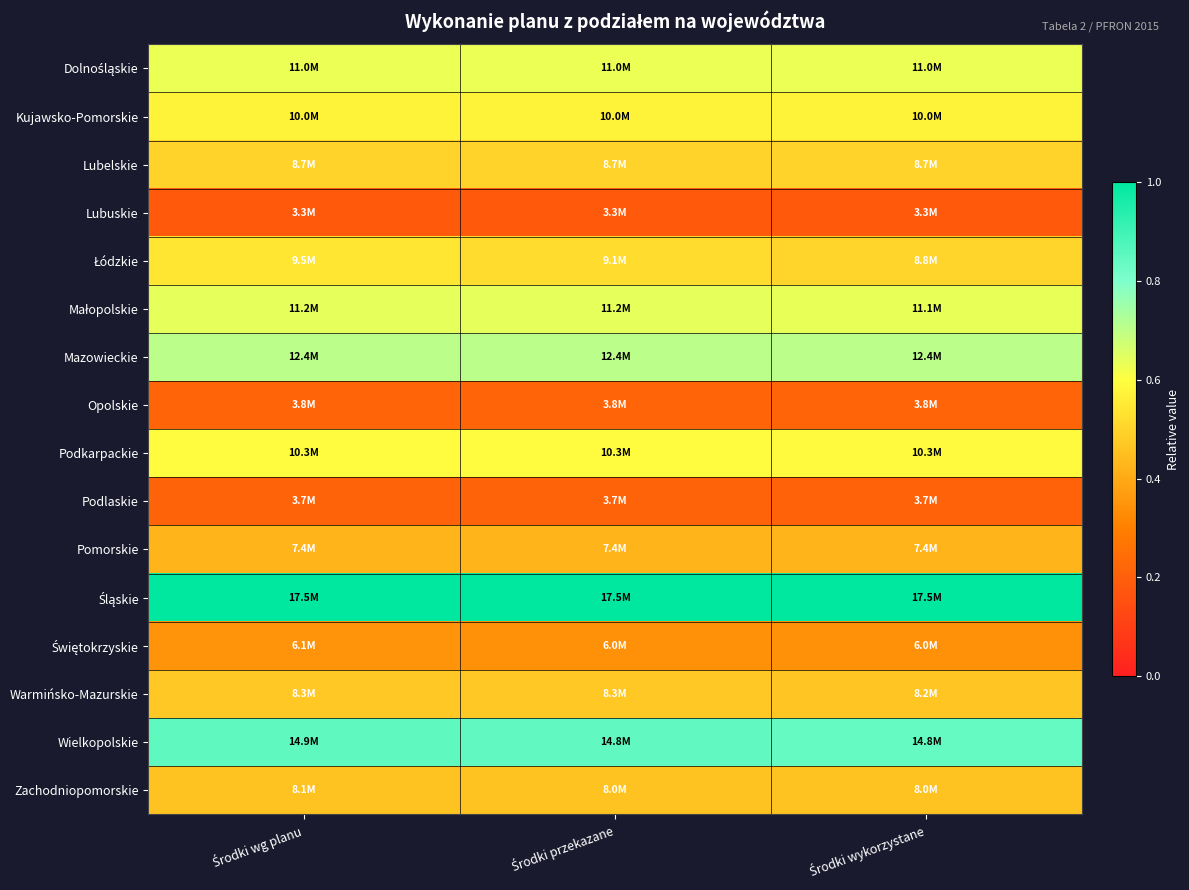

Which series has the largest total across all categories?

Śląskie